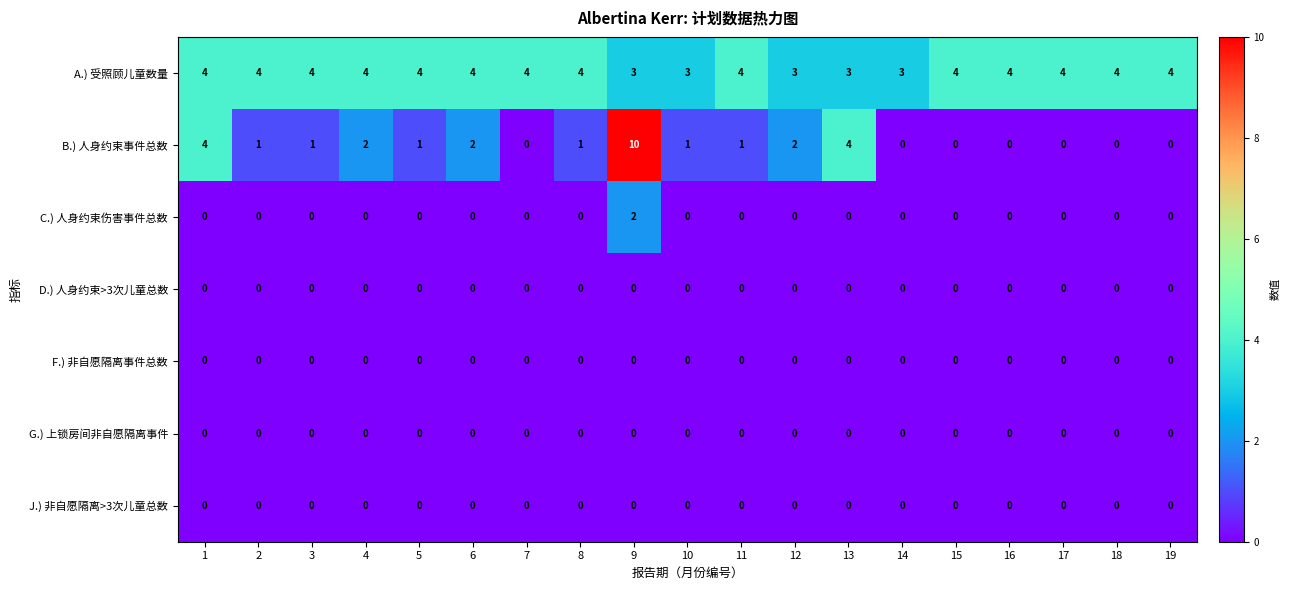

Which series has the largest range (max minus min)?

B.) 人身约束事件总数